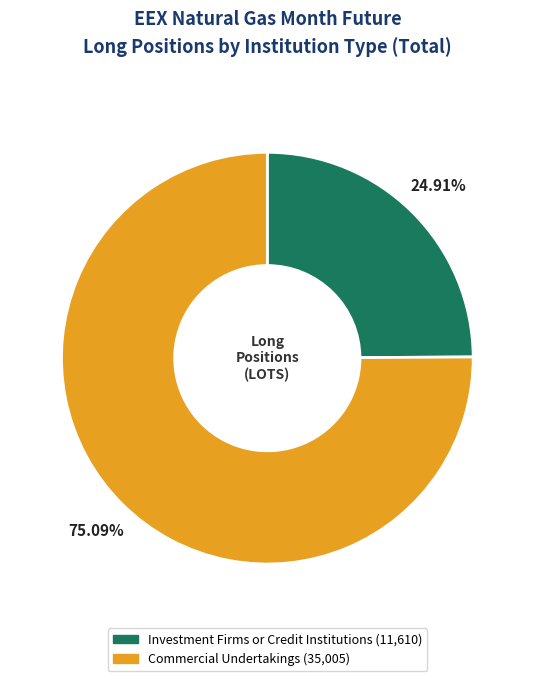

Is there a majority slice in this chart?

Yes